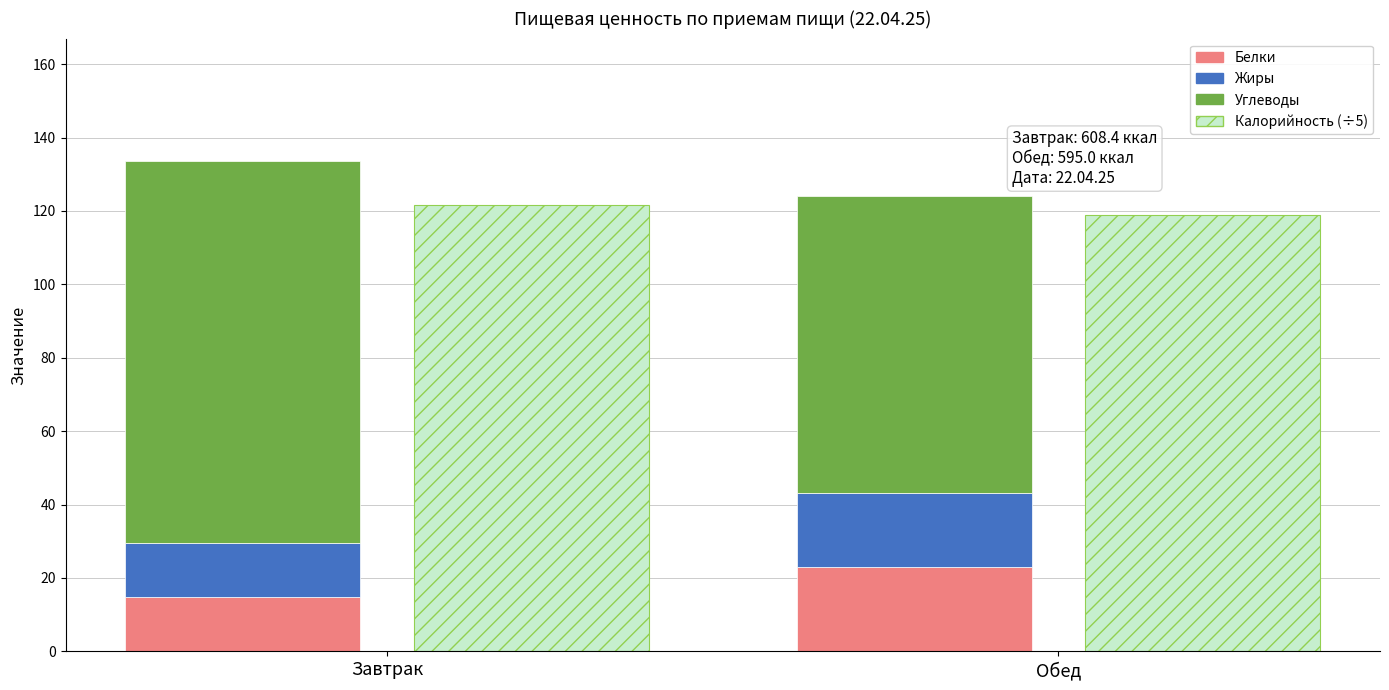

What is the sum of the Белки values at Обед and Завтрак?

38.0